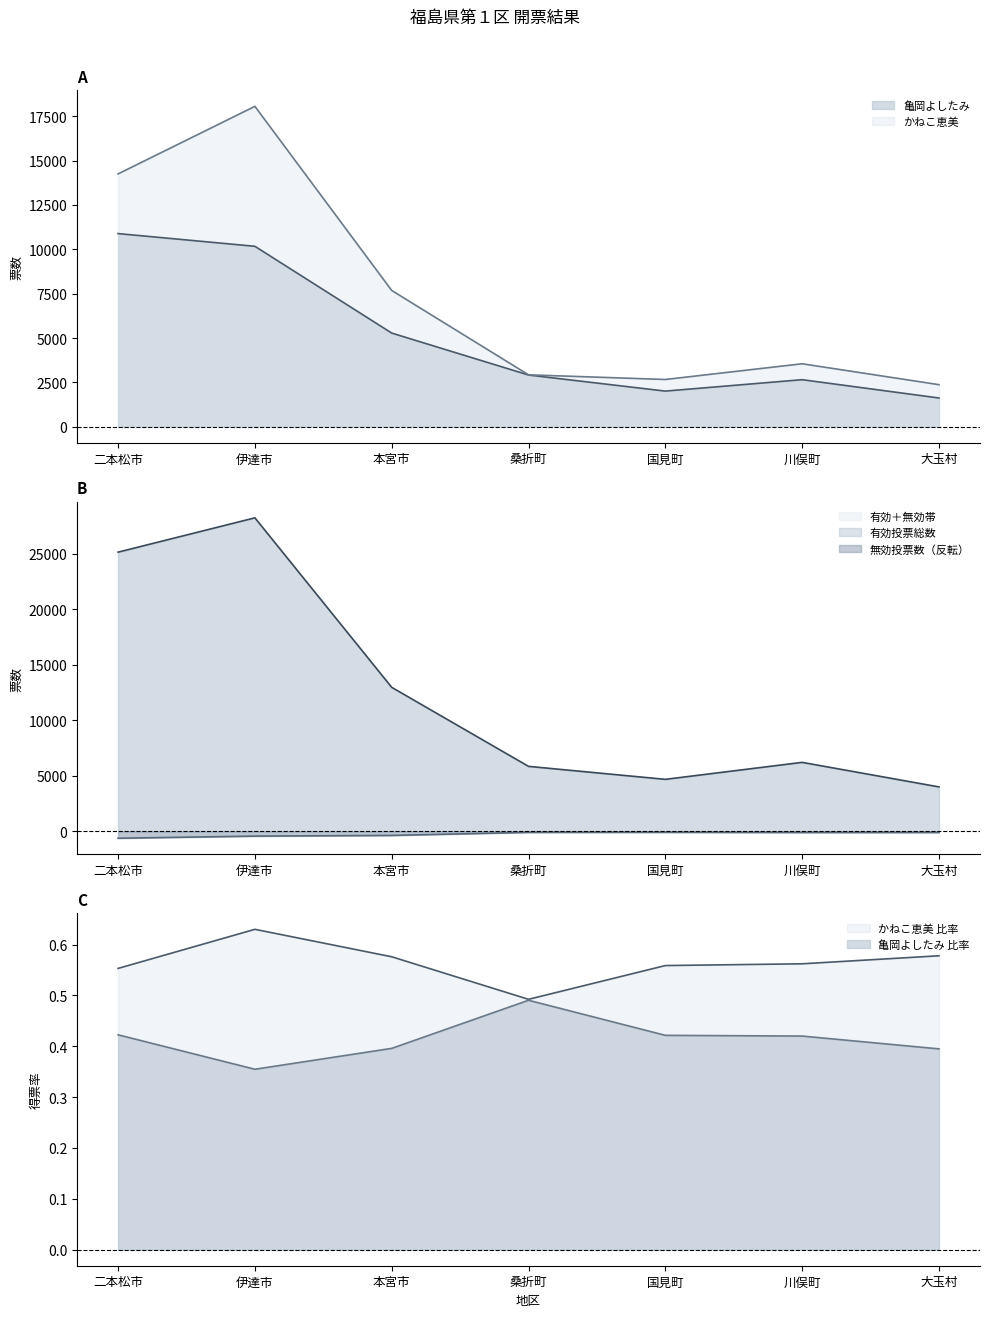

Is it true that 亀岡よしたみ equals 2424 at 本宮市?

False